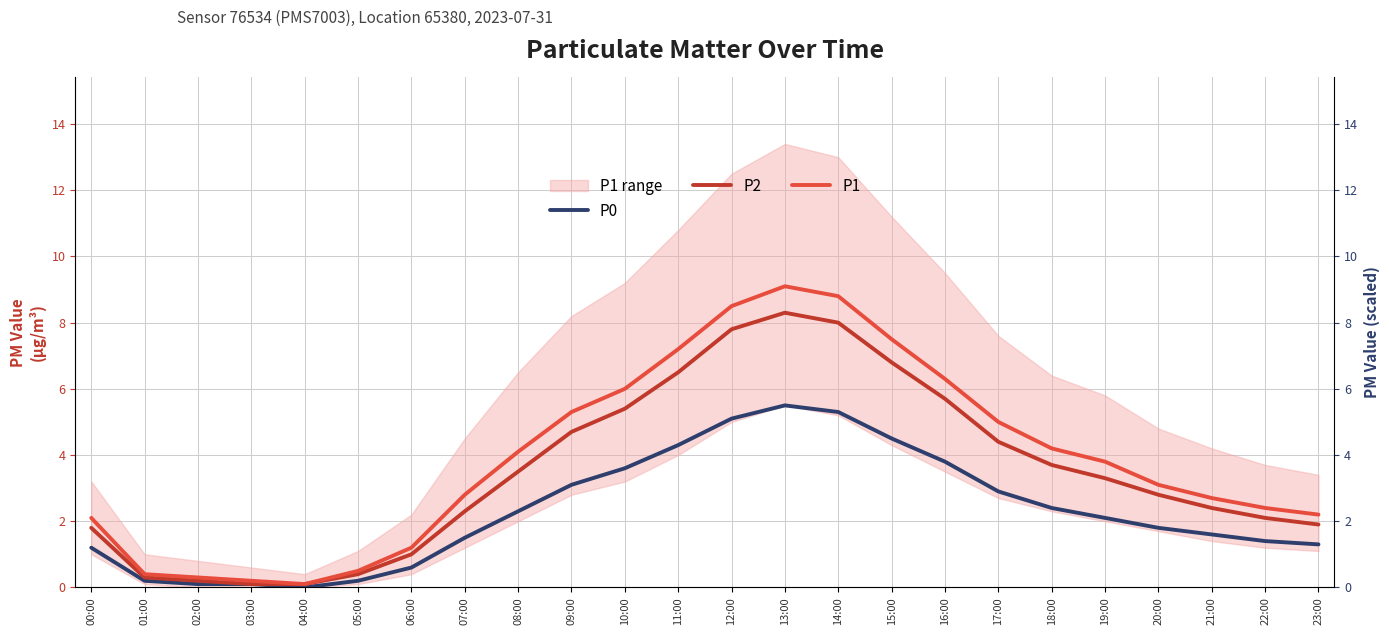

Which series has the largest range (max minus min)?

P1